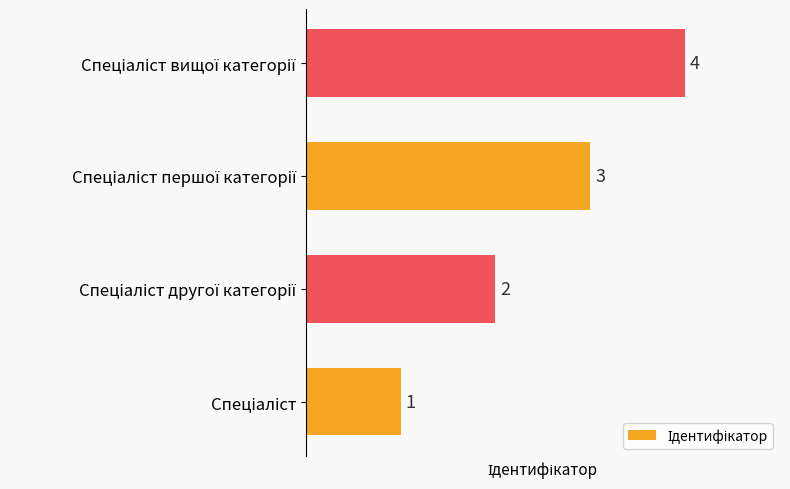

How many data points are less than 3?

2